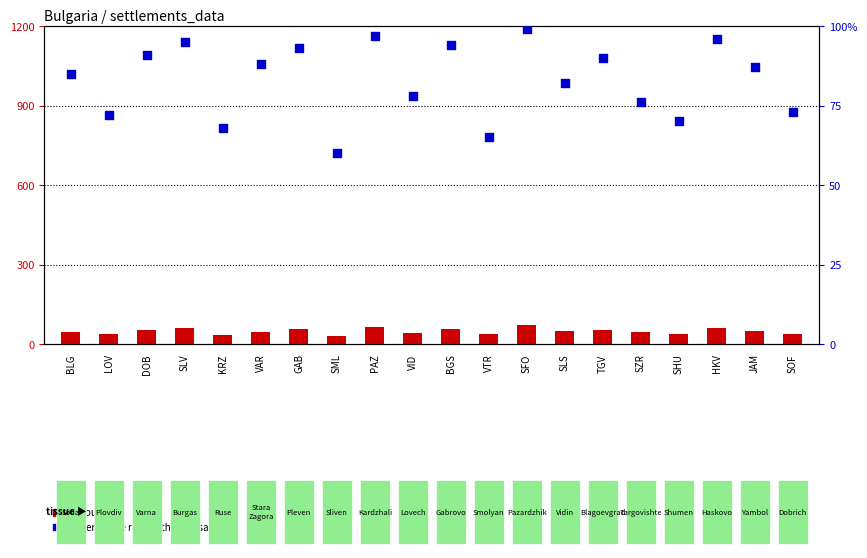

Is the value of count at SLS greater than the value of percentile rank within the sample at VTR?

No